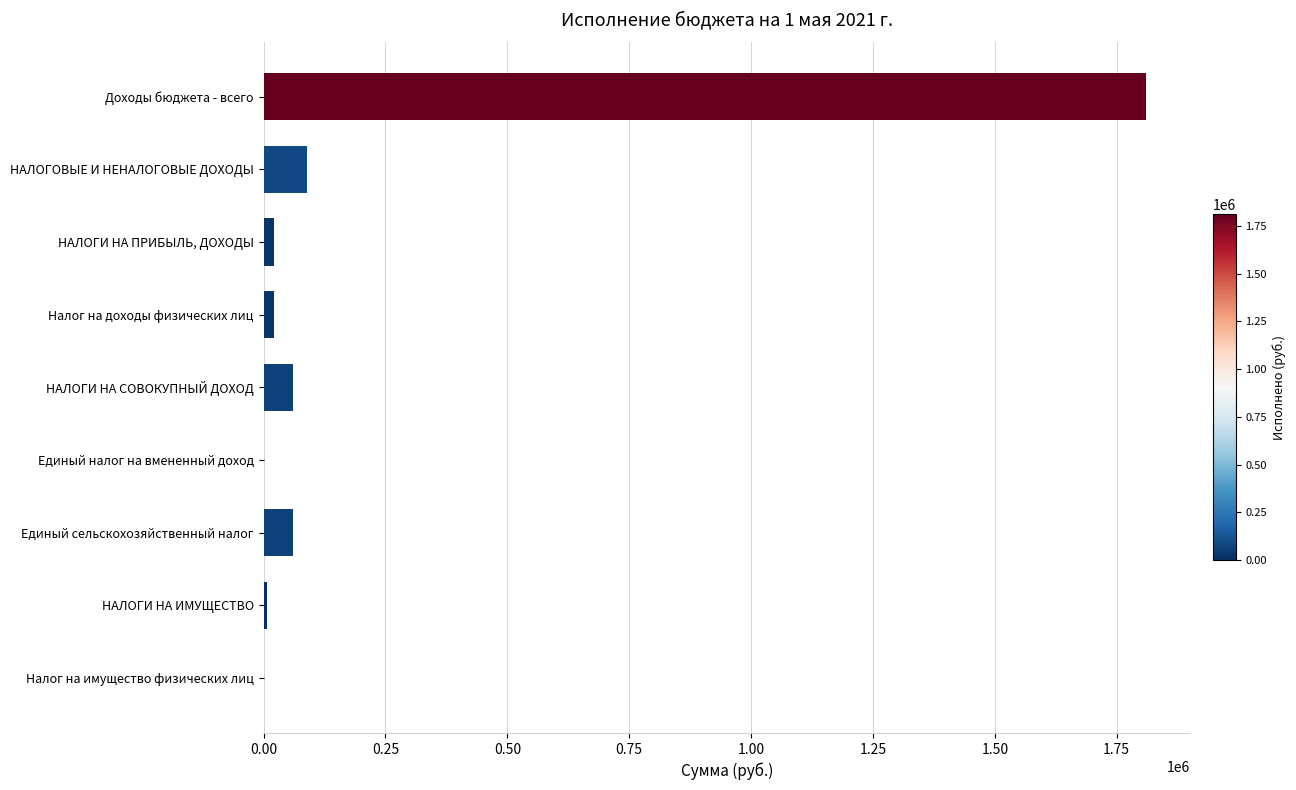

Where is the data nearest to the value 905157?

НАЛОГОВЫЕ И НЕНАЛОГОВЫЕ ДОХОДЫ